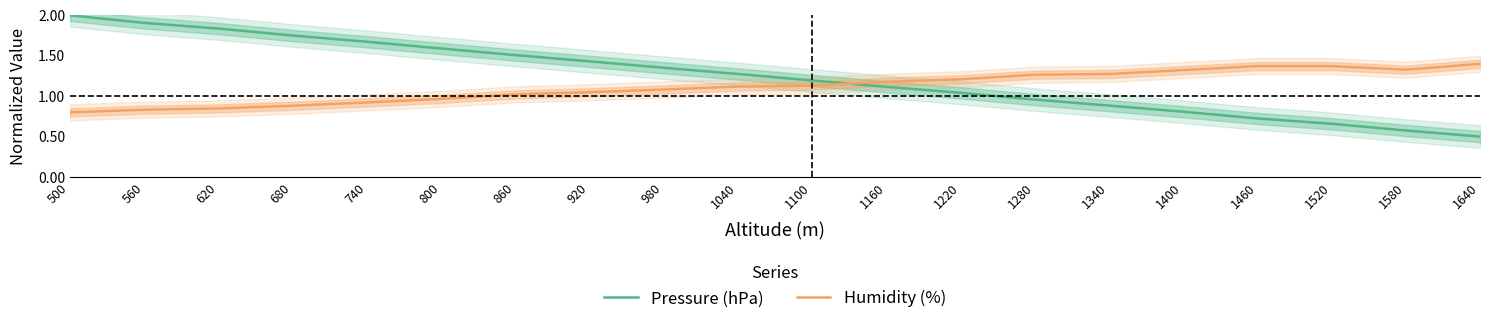

What is the lowest value of the Pressure (hPa) series?

0.5